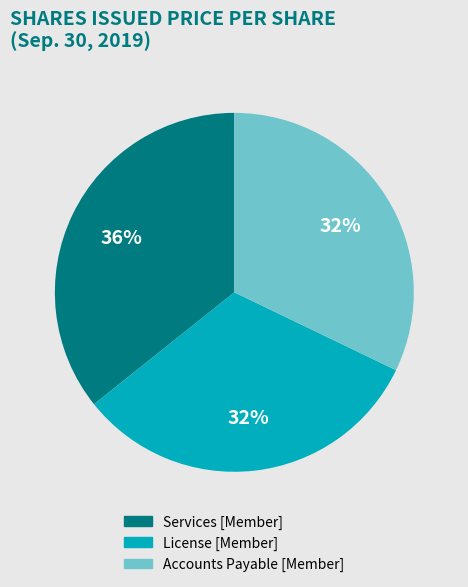

Count the number of slices in the pie.

3